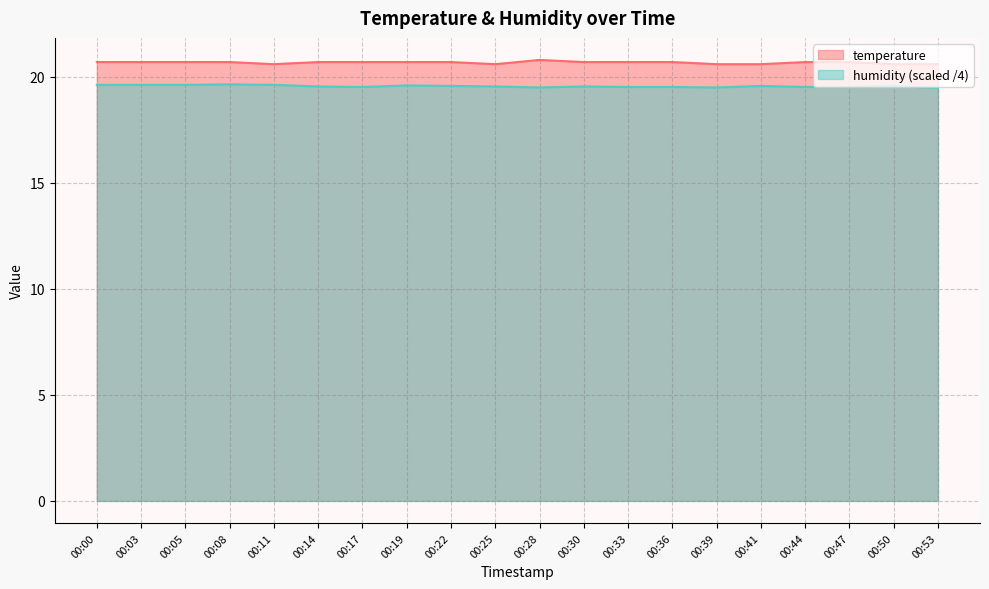

At how many categories does at least one series exceed 19?

20